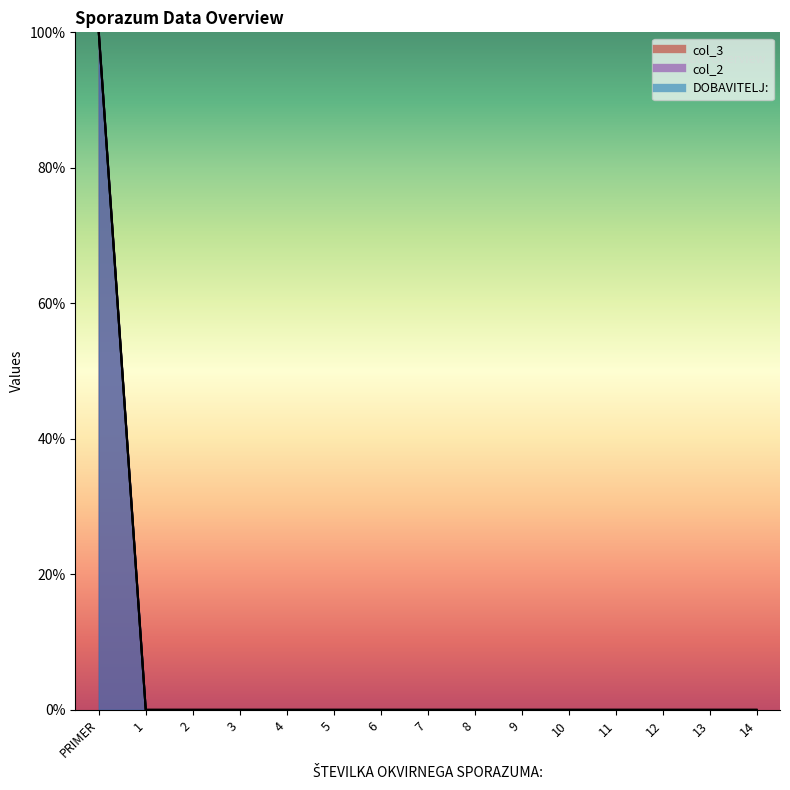

Rank the series at 8 from highest to lowest value.

col_3, col_2, DOBAVITELJ: